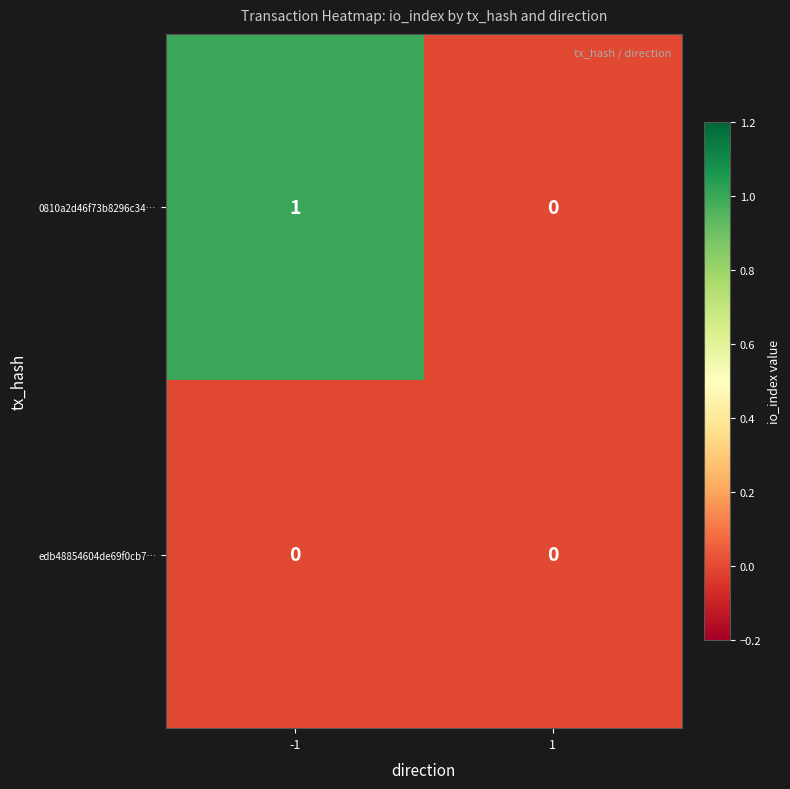

Which series has the largest range (max minus min)?

0810a2d46f73b8296c34…